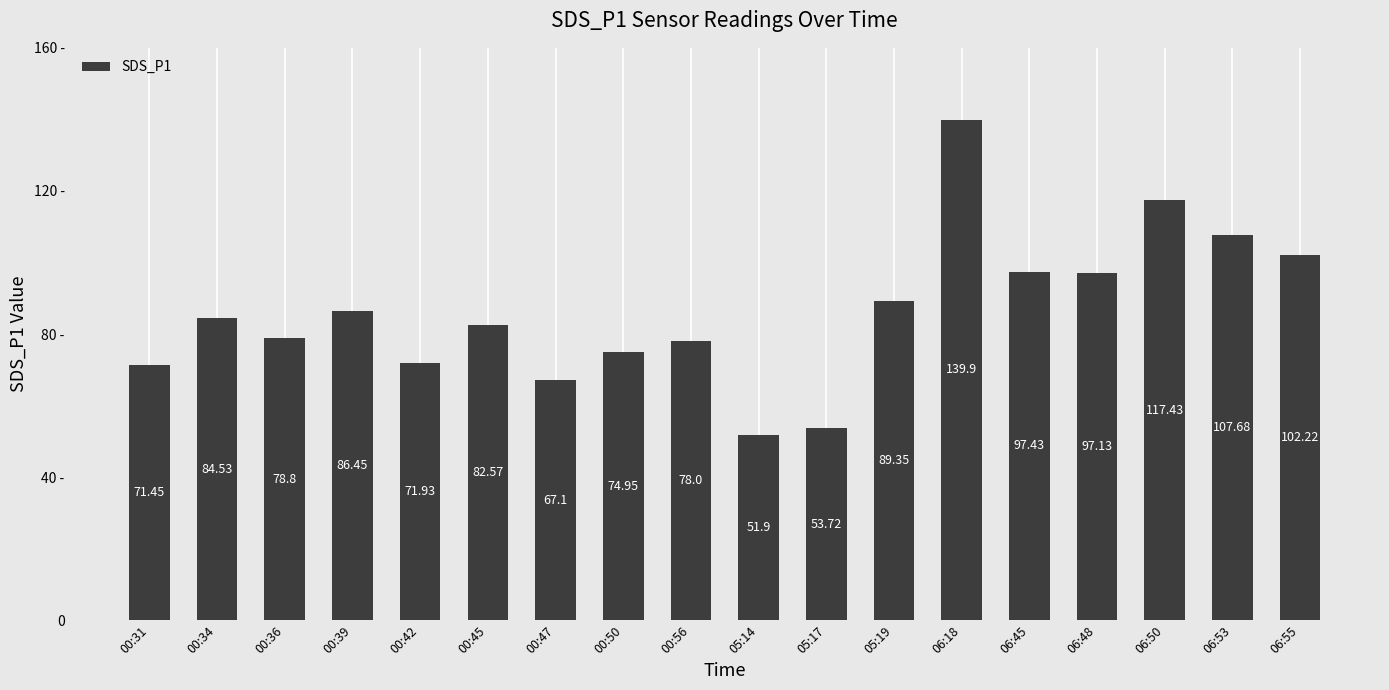

At which label is the value closest to 95?

06:48